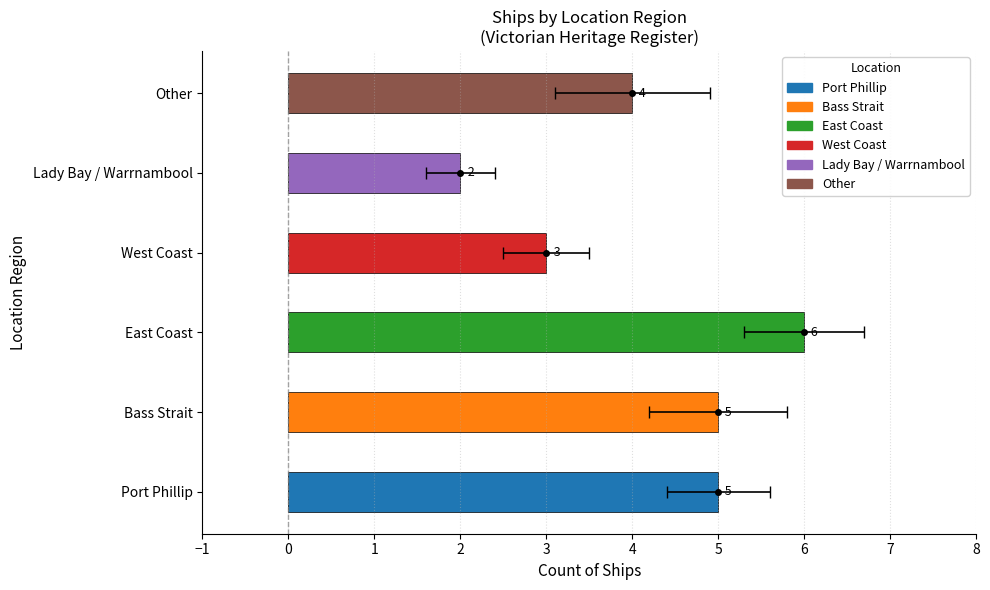

Reading left to right, what are all the values shown in this chart?

5	5	6	3	2	4